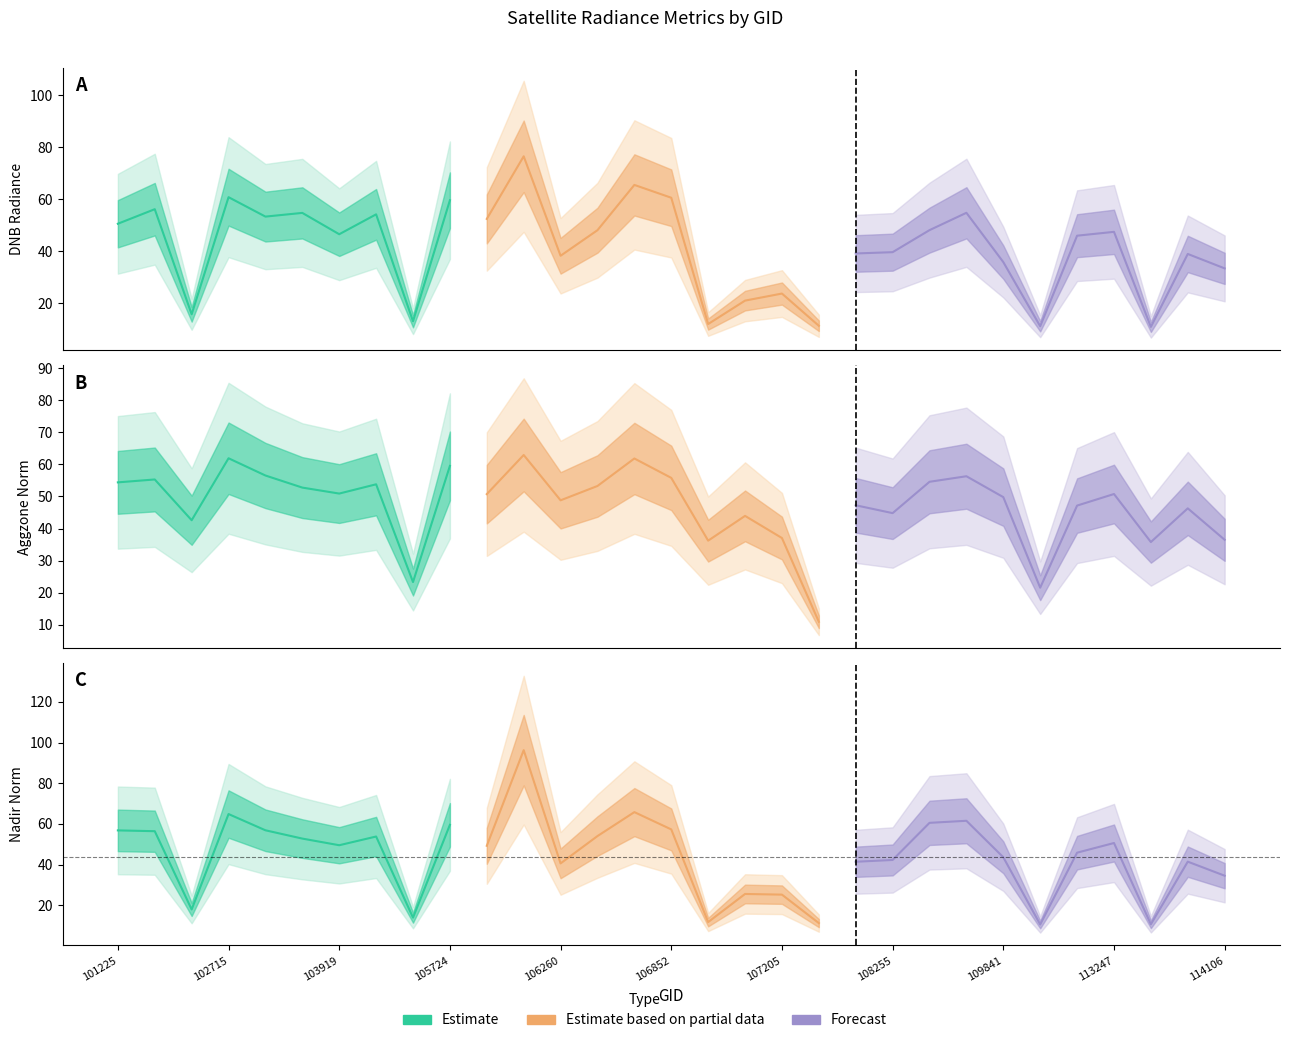

How many lines are shown in the chart?

3